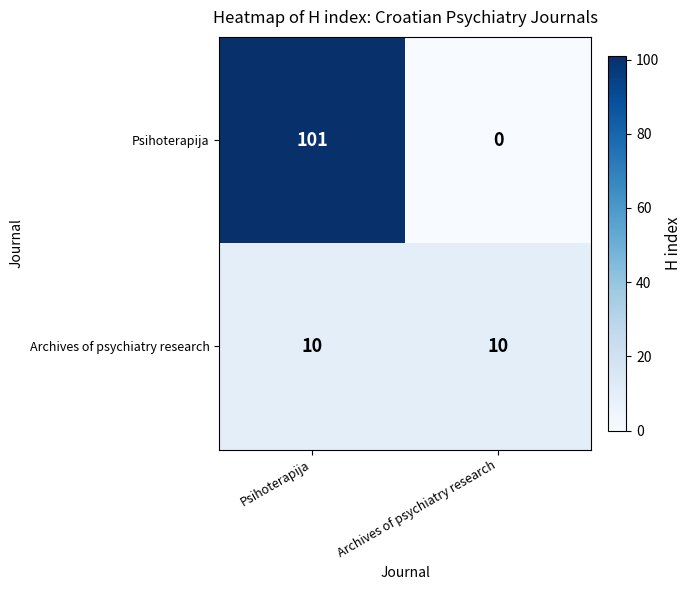

What is the difference between the maximum and minimum values in the Psihoterapija series?

101